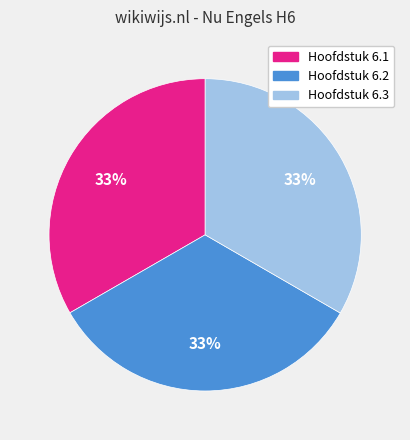

To the nearest percent, what percentage of the pie is Hoofdstuk 6.1?

33%